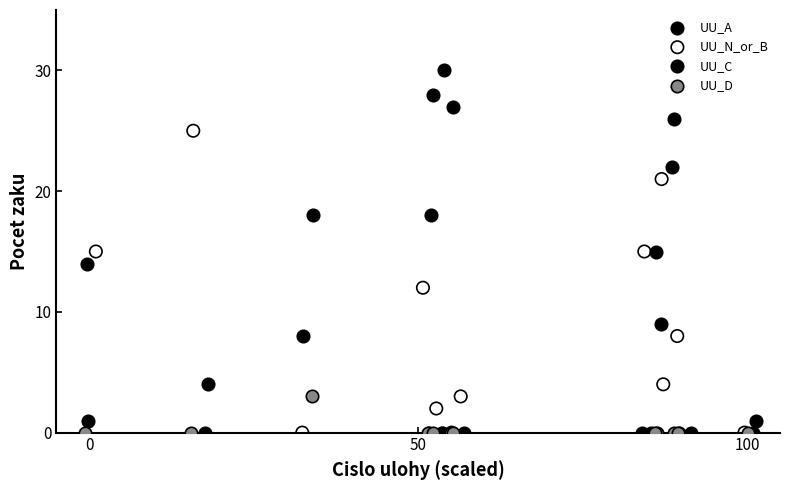

Which series has the widest spread of Y values?

UU_A